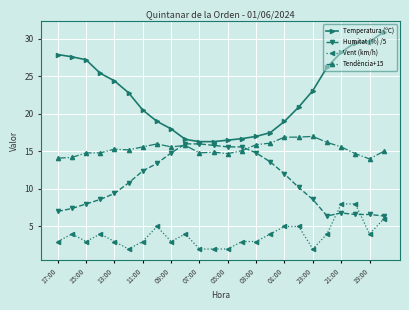

True or false: Tendència+15 and Vent (km/h) intersect in this chart.

False